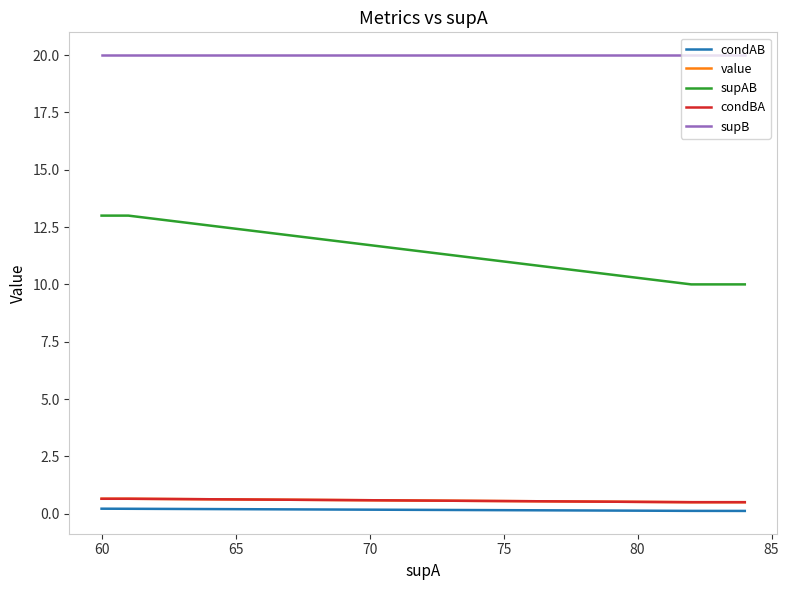

Reading right to left, extract all data points from this chart.

condAB: 0.1	0.1	0.2	0.2	0.2
value: 0.5	0.5	0.7	0.7	0.7
supAB: 10.0	10.0	13.0	13.0	13.0
condBA: 0.5	0.5	0.7	0.7	0.7
supB: 20.0	20.0	20.0	20.0	20.0